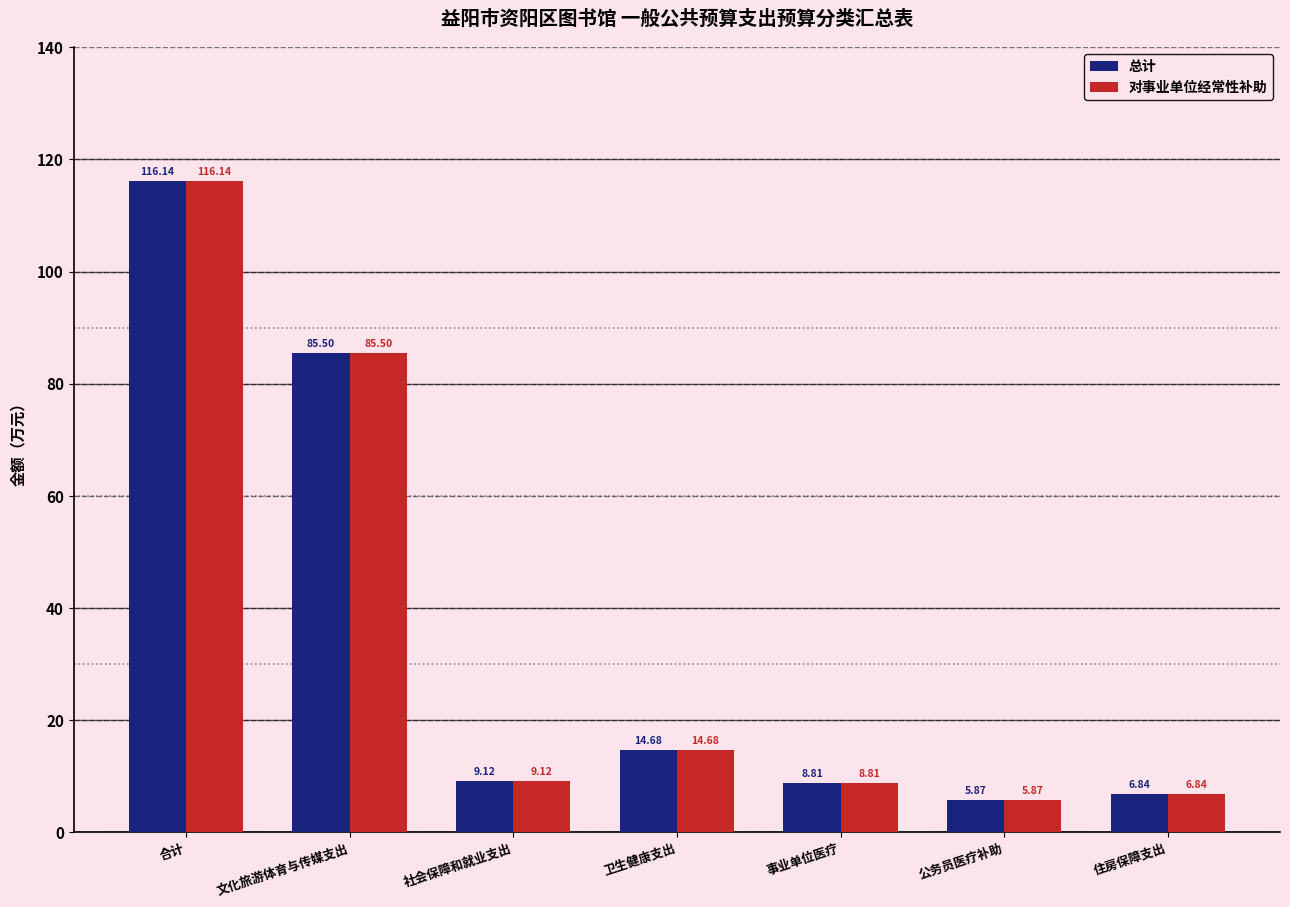

At which label is 总计 closest to 61?

文化旅游体育与传媒支出